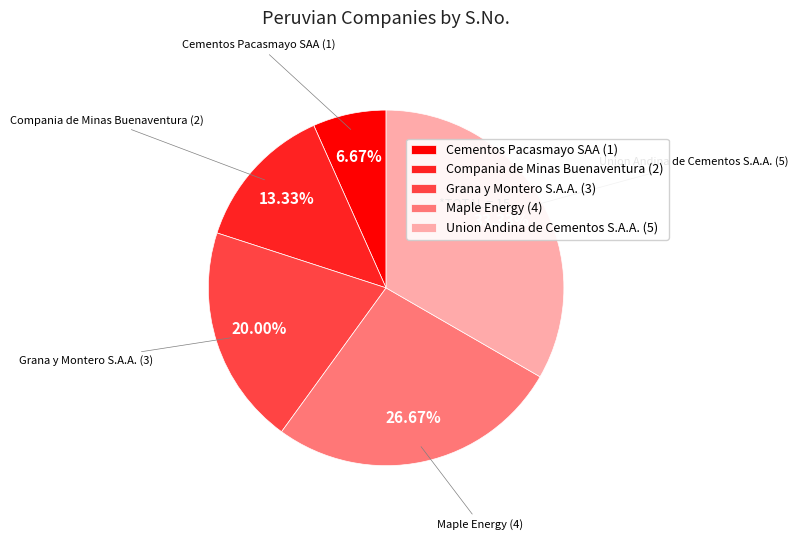

Which slice is the smallest?

Cementos Pacasmayo SAA